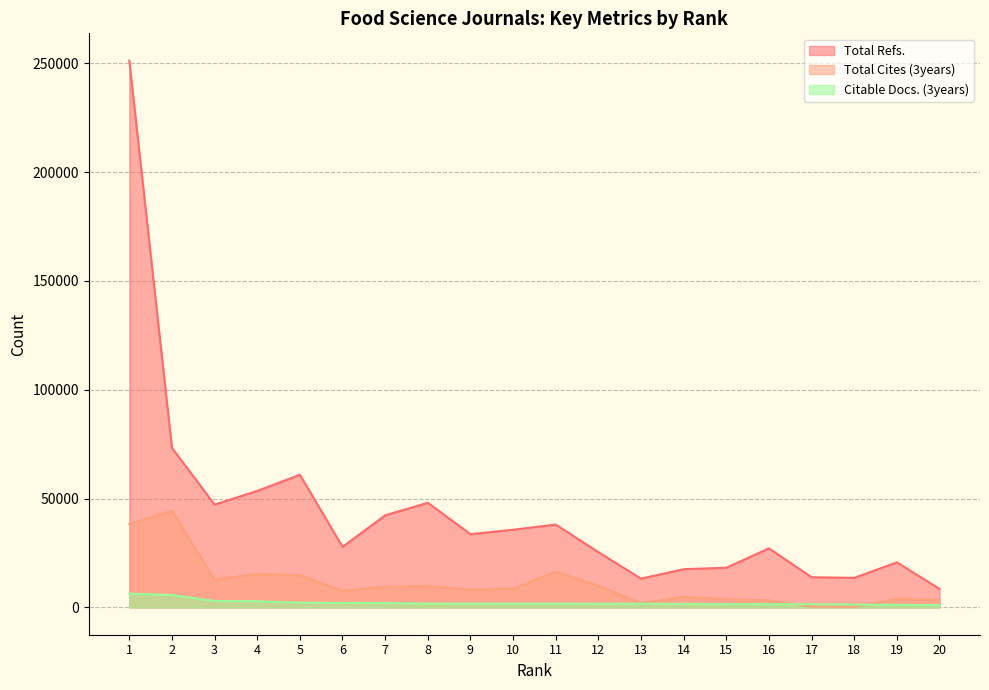

True or false: Citable Docs. (3years) has more than 2 interior local peaks.

False